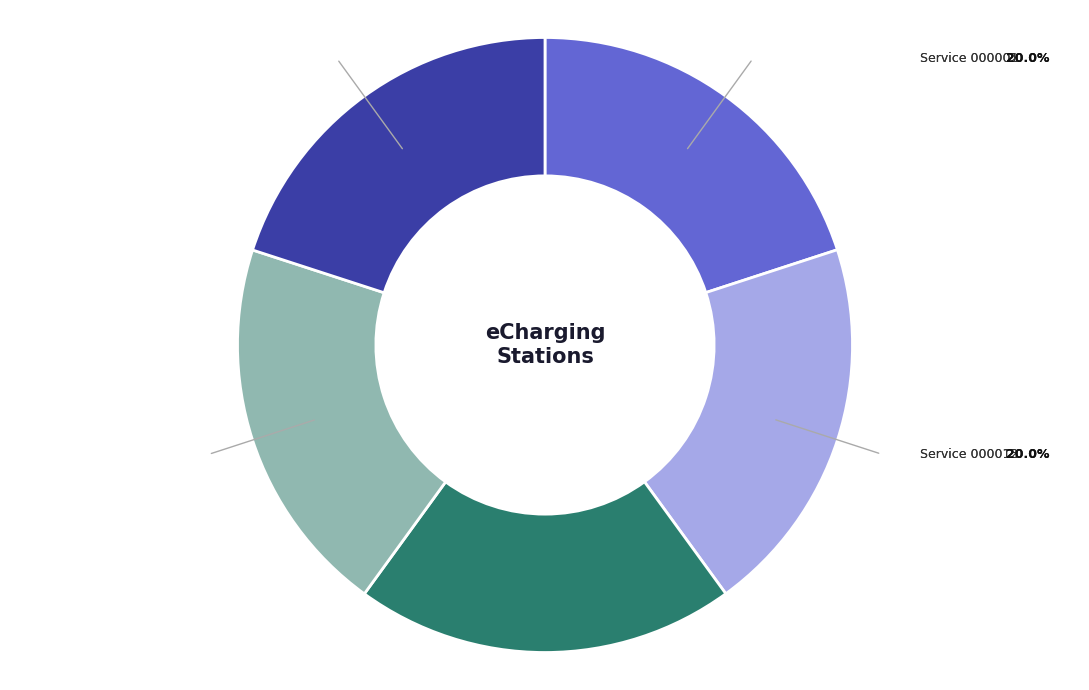

To the nearest percent, what is the average slice percentage?

20%